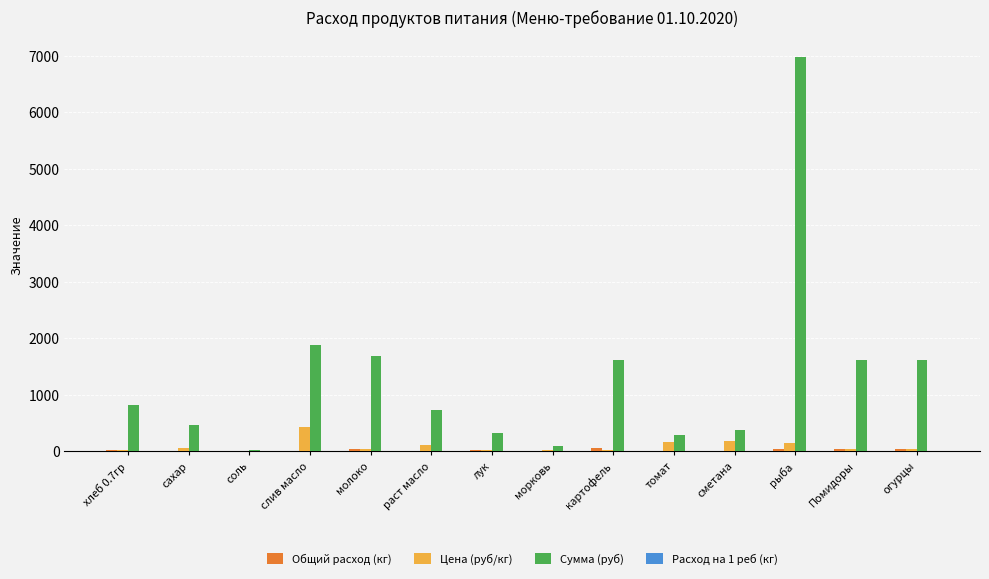

How many groups of bars are there?

14